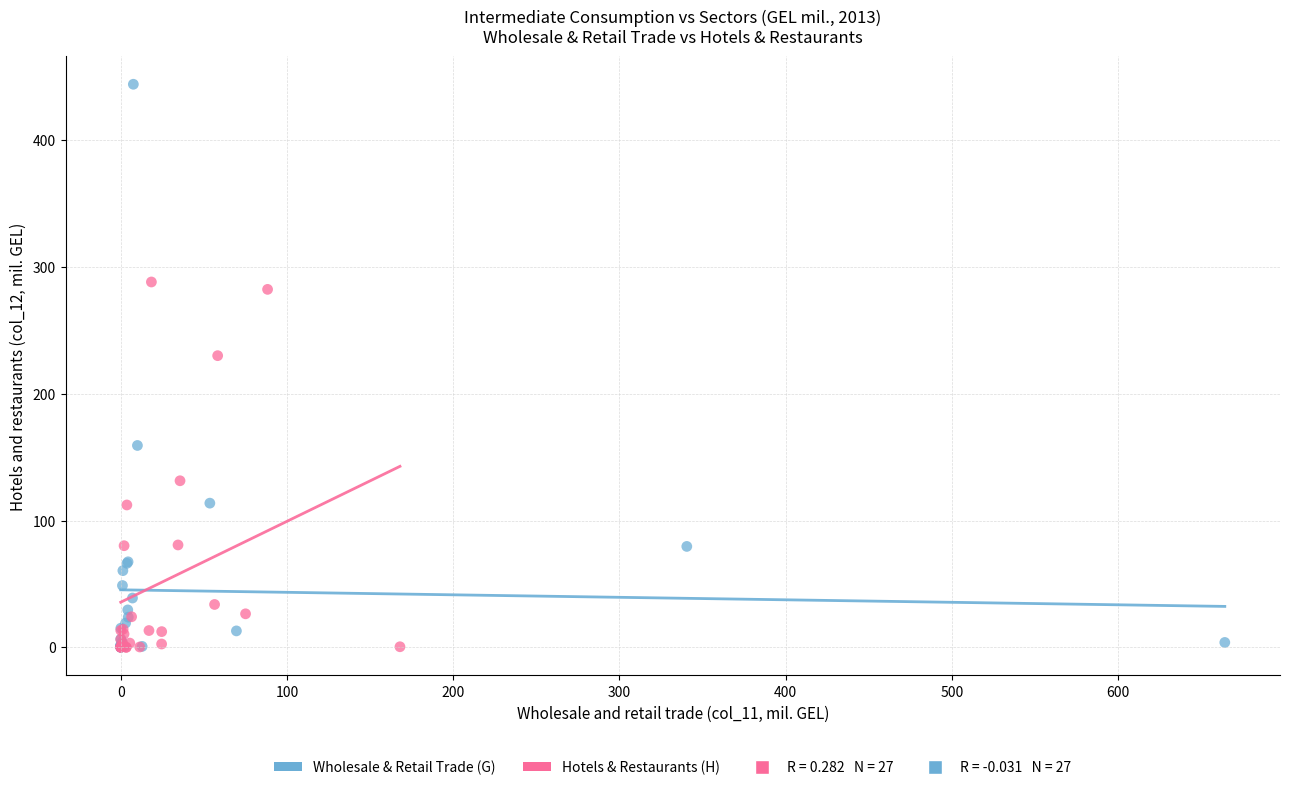

Which series reaches the maximum Y coordinate?

Wholesale & Retail Trade (G)